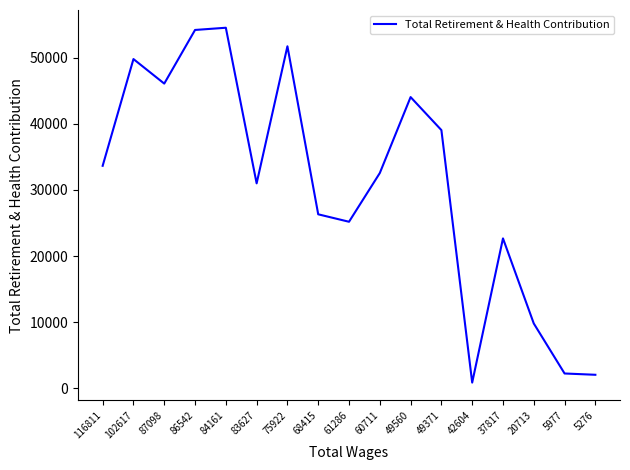

What is the minimum value shown in the chart?

852